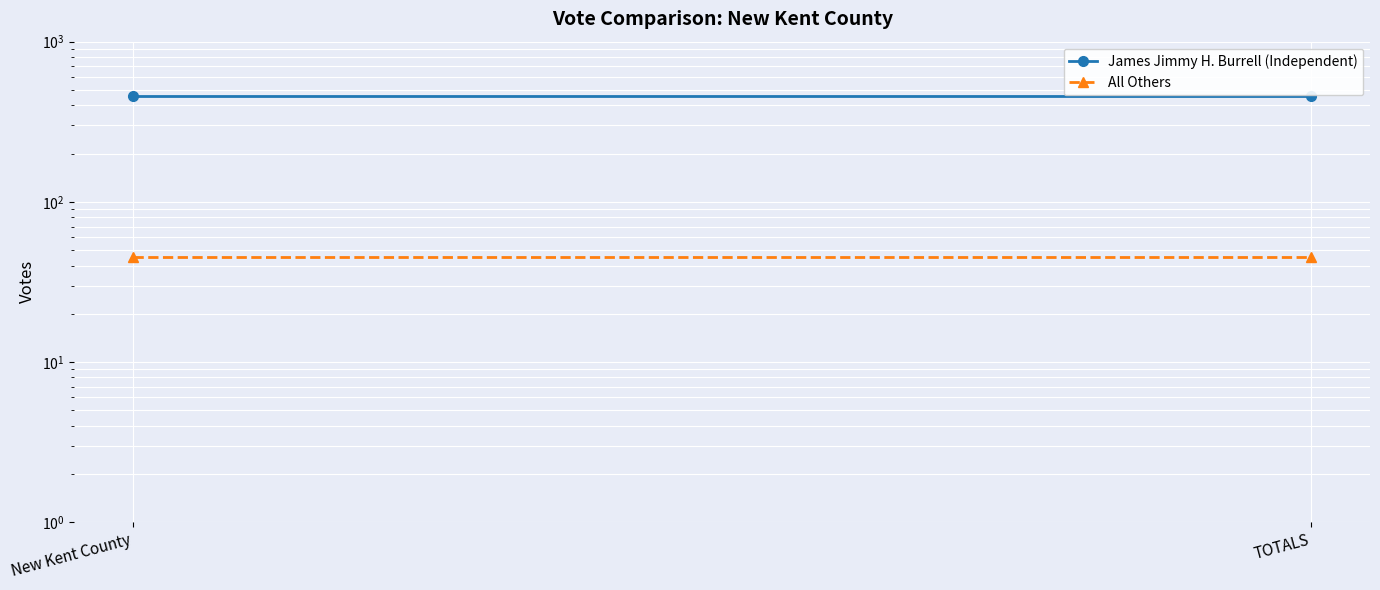

Reading left to right, extract all data points from this chart.

James Jimmy H. Burrell (Independent): 458	458
All Others: 45	45